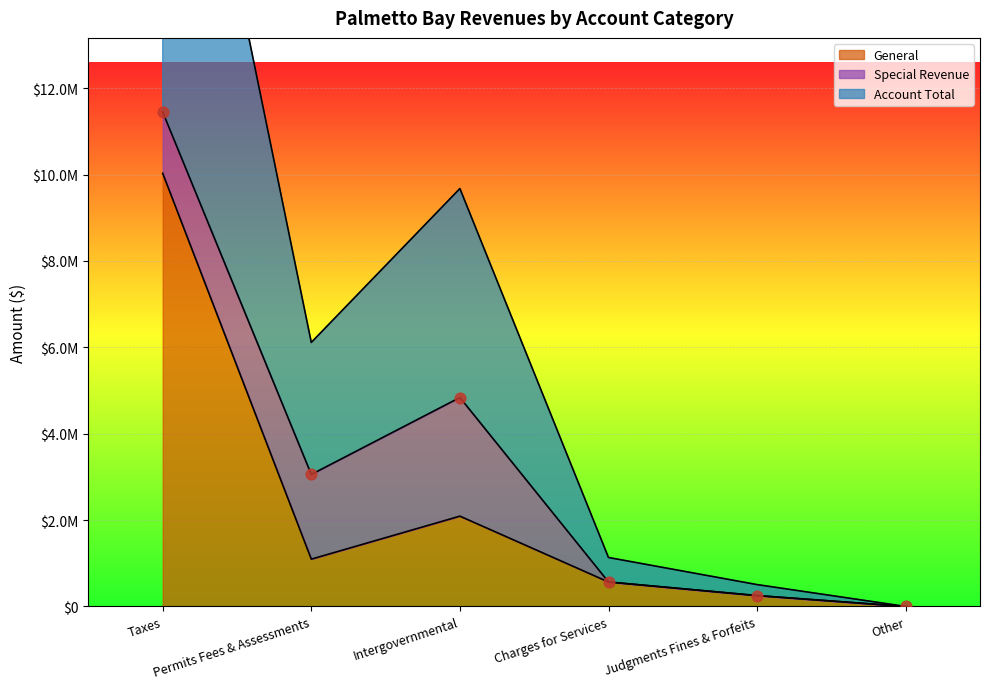

Which series has the largest total across all categories?

Account Total